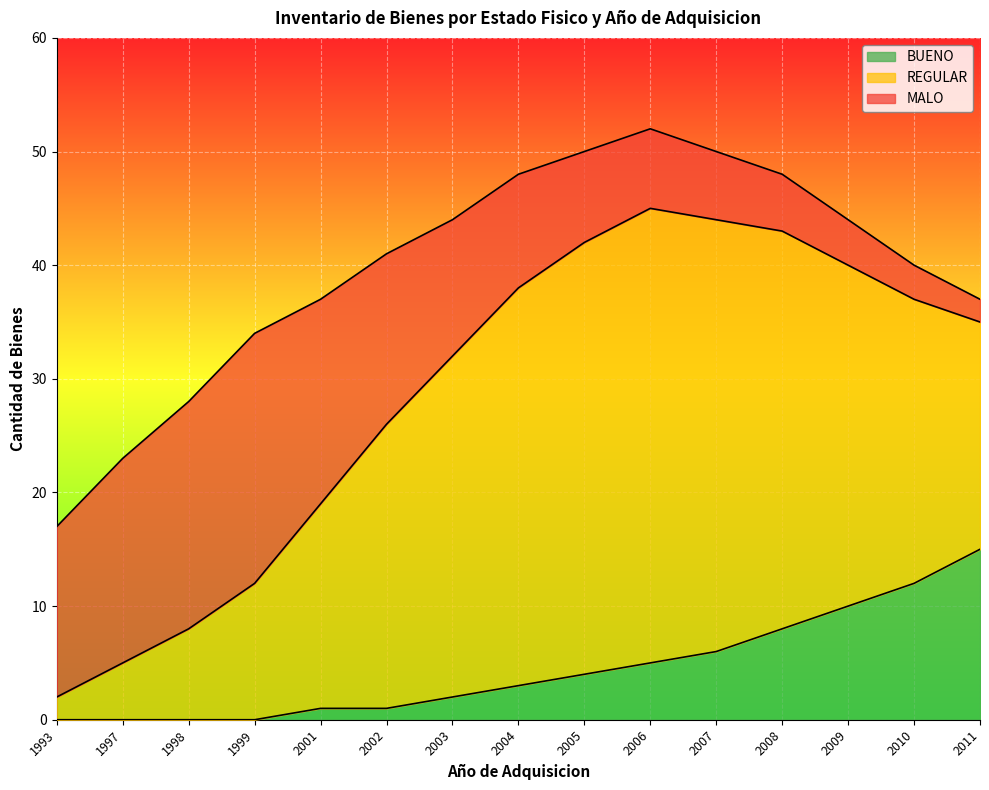

What are all the series names shown in the legend?

BUENO, REGULAR, MALO